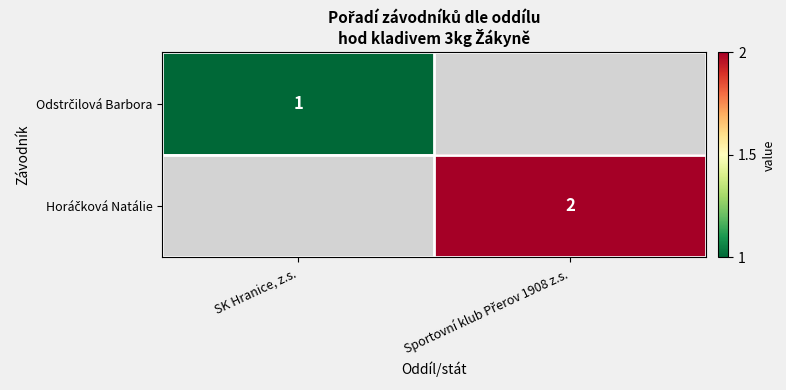

At how many categories does at least one series exceed 1?

1